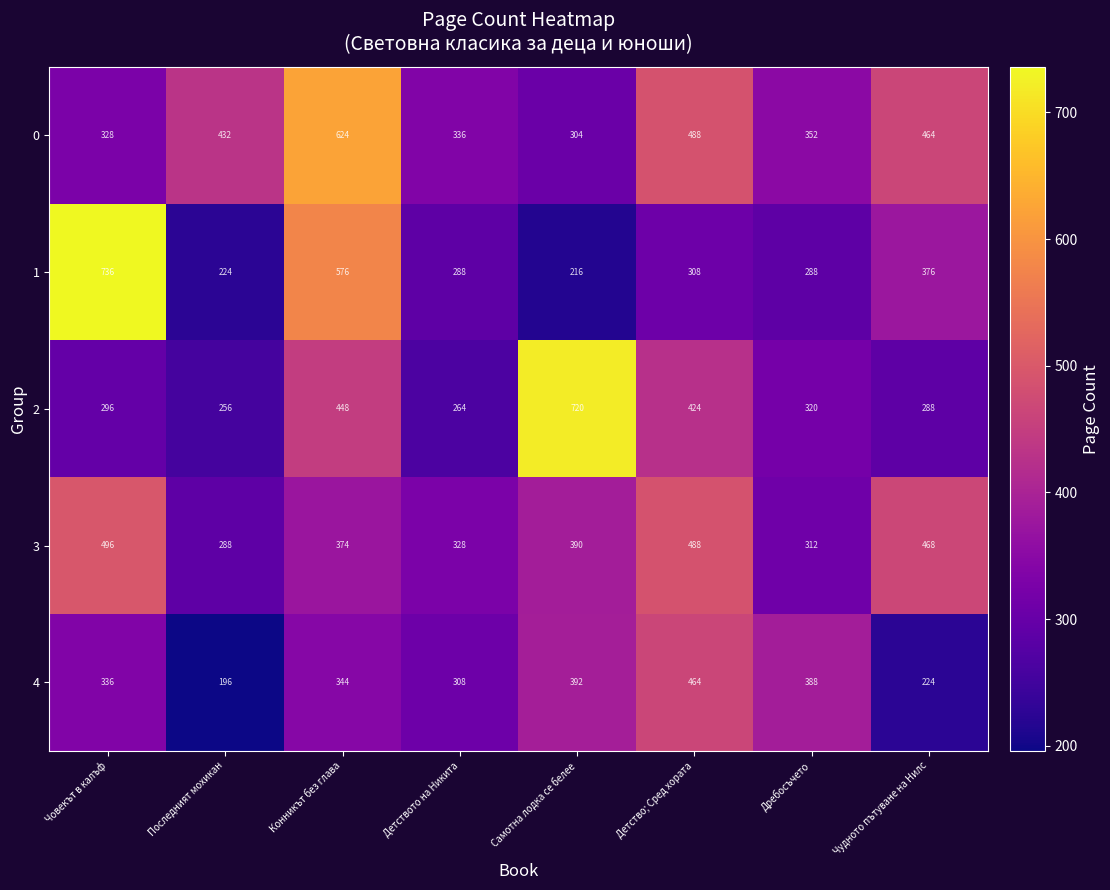

What is the spread (max minus min) of values at Човекът в калъф?

440